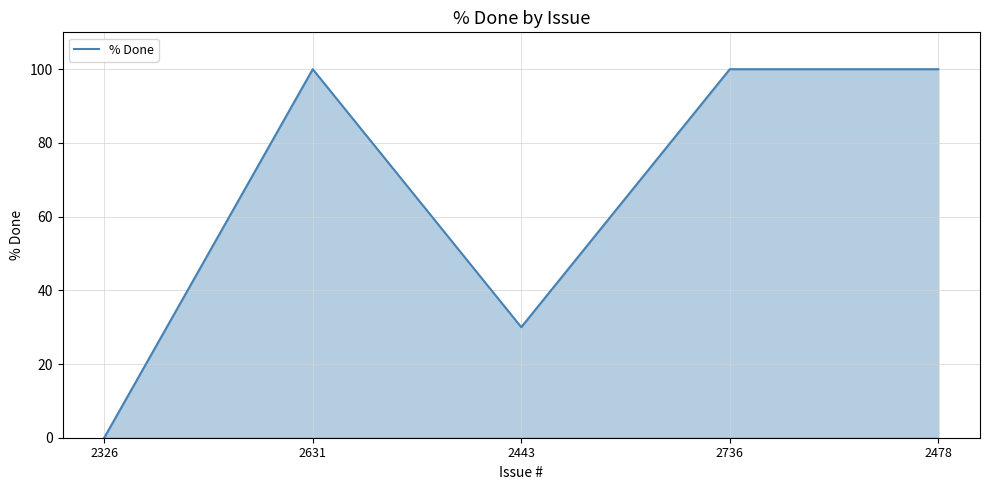

Reading left to right, list all the values displayed in this chart.

0	100	30	100	100